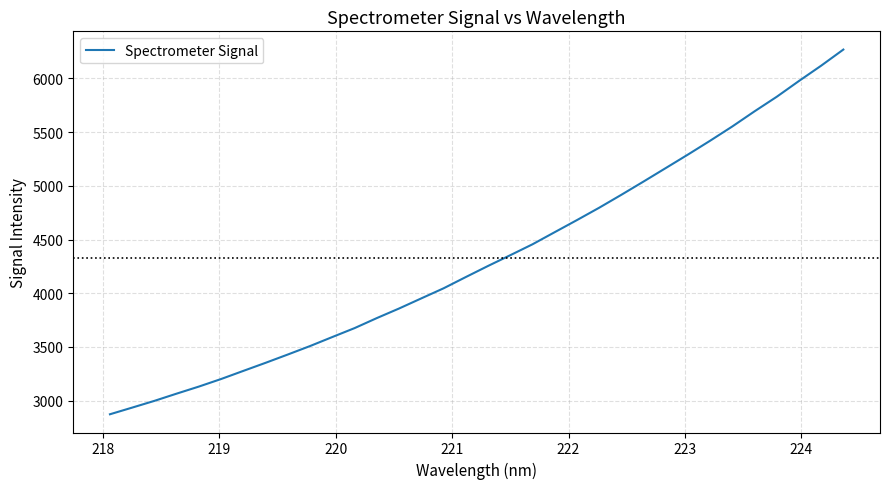

True or false: the data has more than 0 interior local peaks.

False